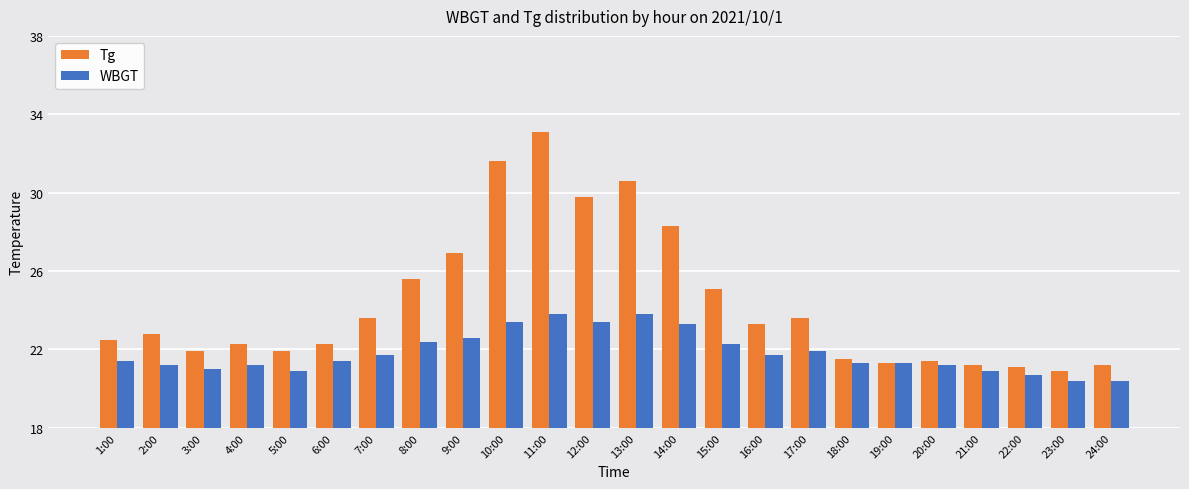

At 8:00, list the series in order from smallest to largest.

WBGT, Tg